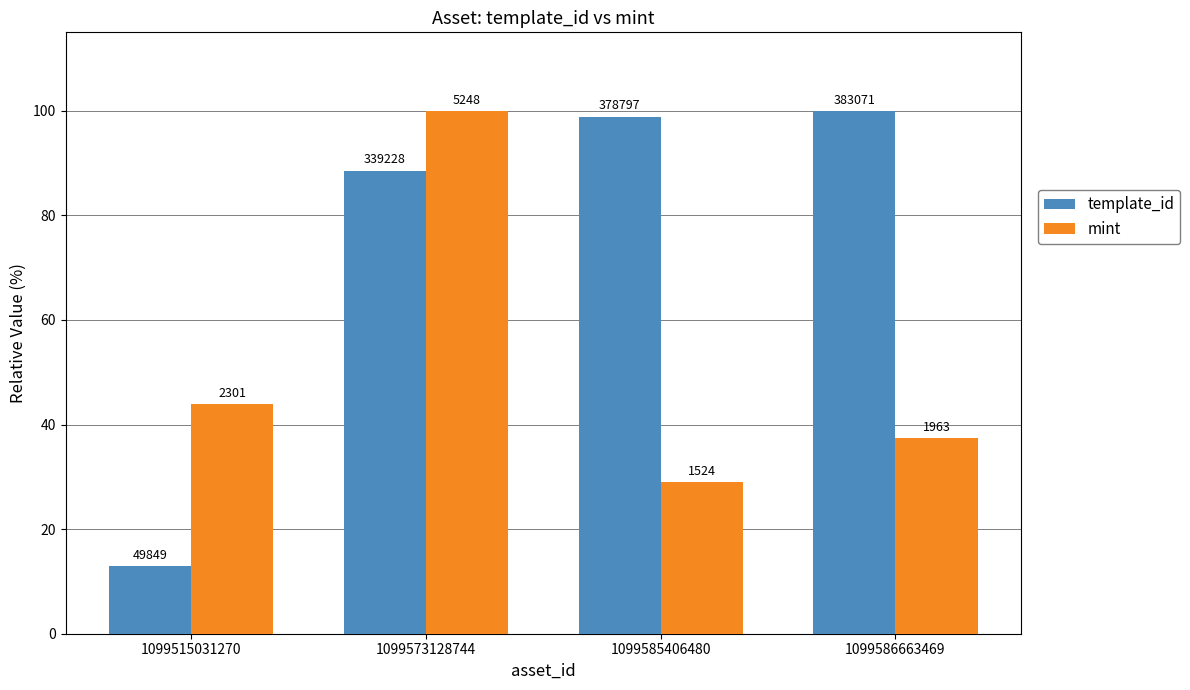

Rank the series by their average value, from highest to lowest.

template_id, mint